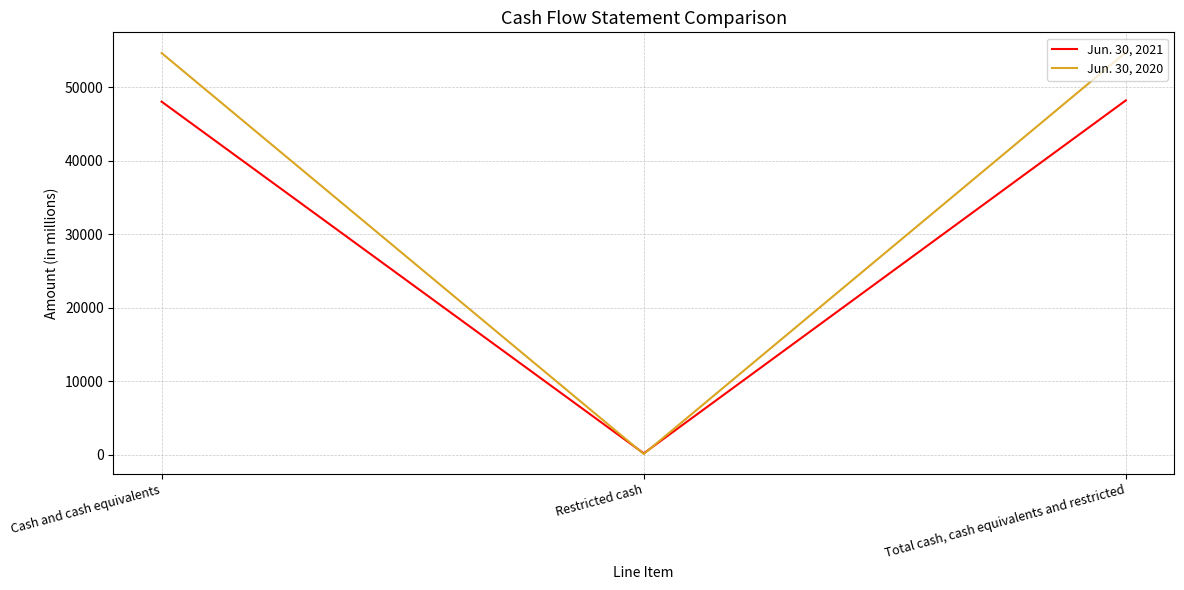

List the labels in order of Jun. 30, 2020 value, largest first.

Total cash, cash equivalents and restricted, Cash and cash equivalents, Restricted cash